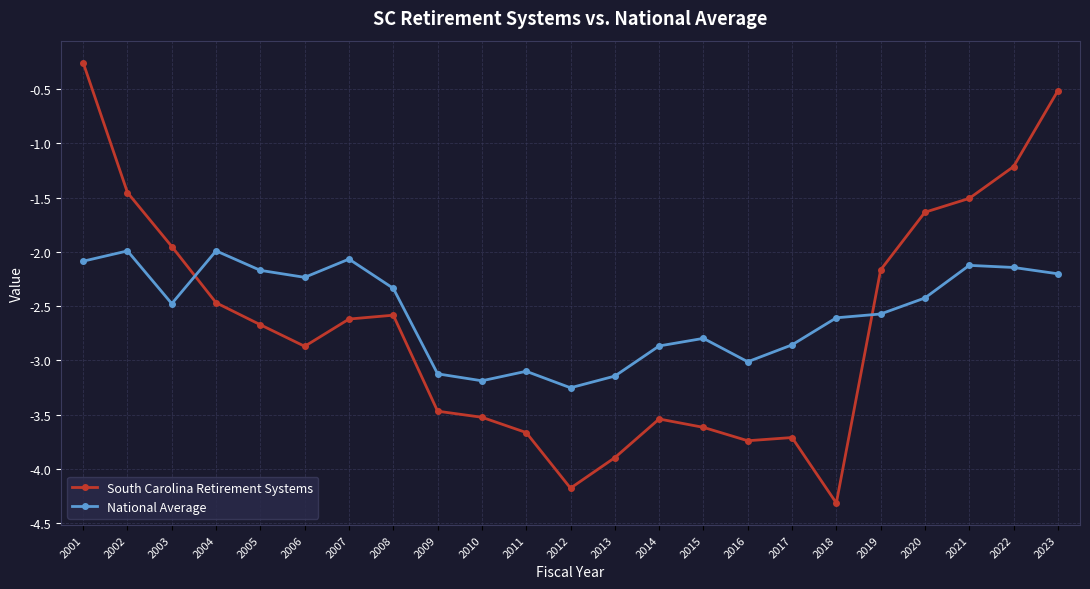

What is the difference between the highest and lowest values at 2009?

0.3